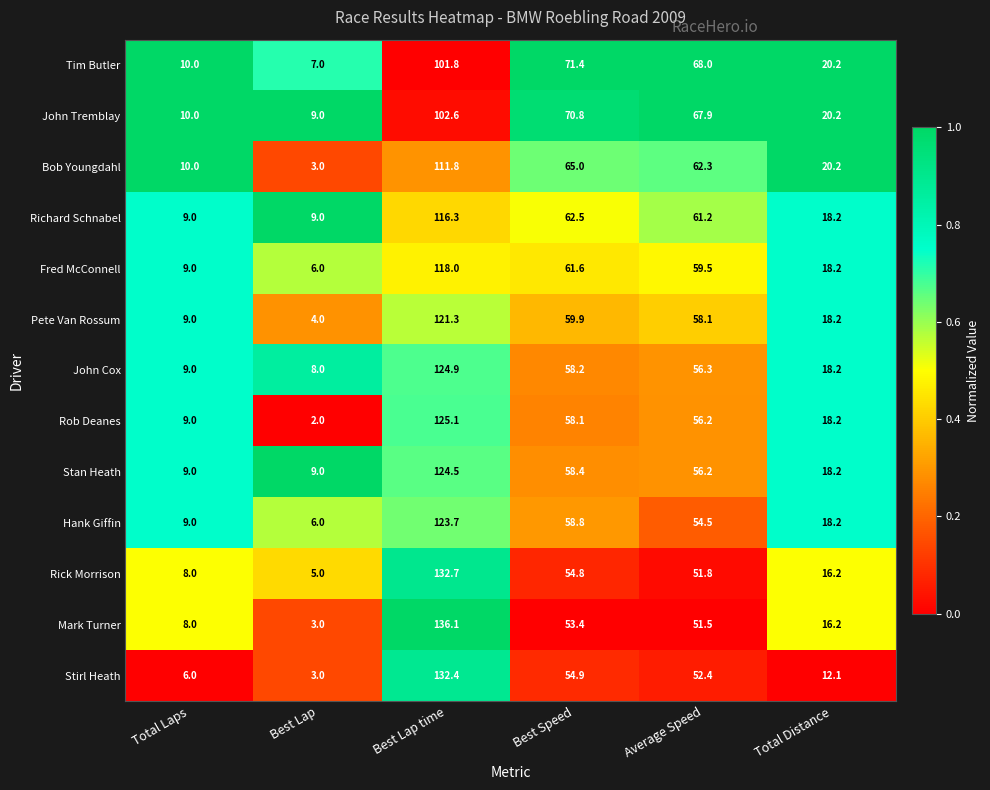

What is the spread (max minus min) of values at Best Speed?

18.0